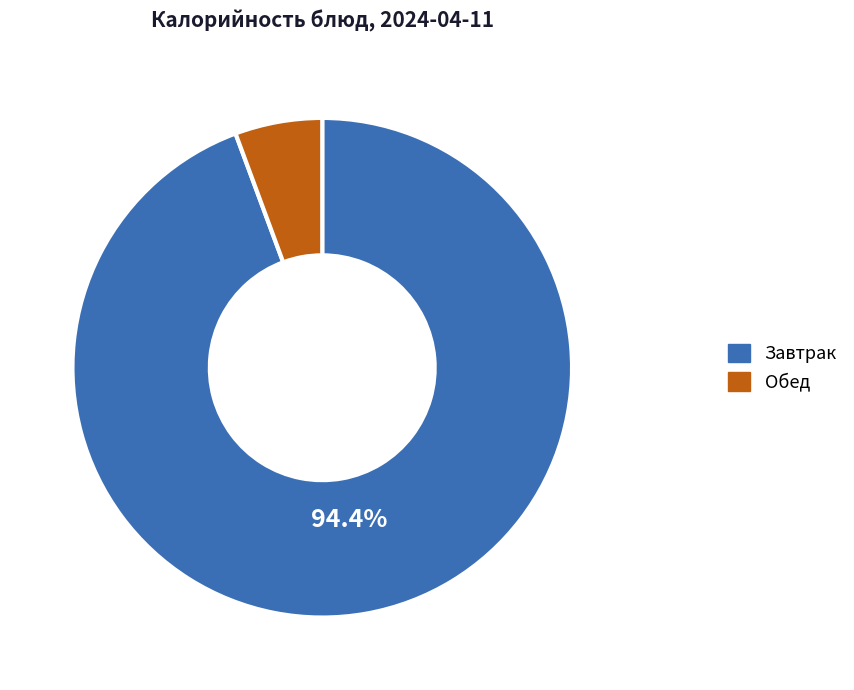

To the nearest percent, what is the difference between the largest and smallest slice percentages?

89%